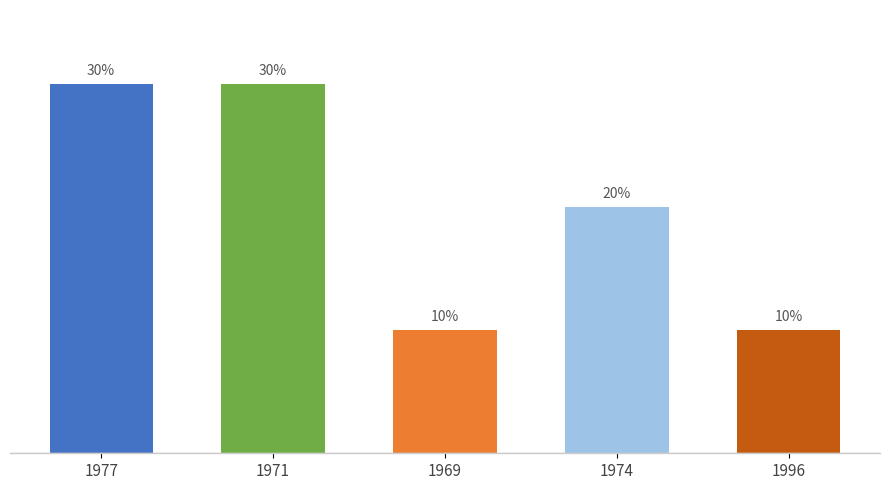

What is the label of the 5th bar from the right?

1977